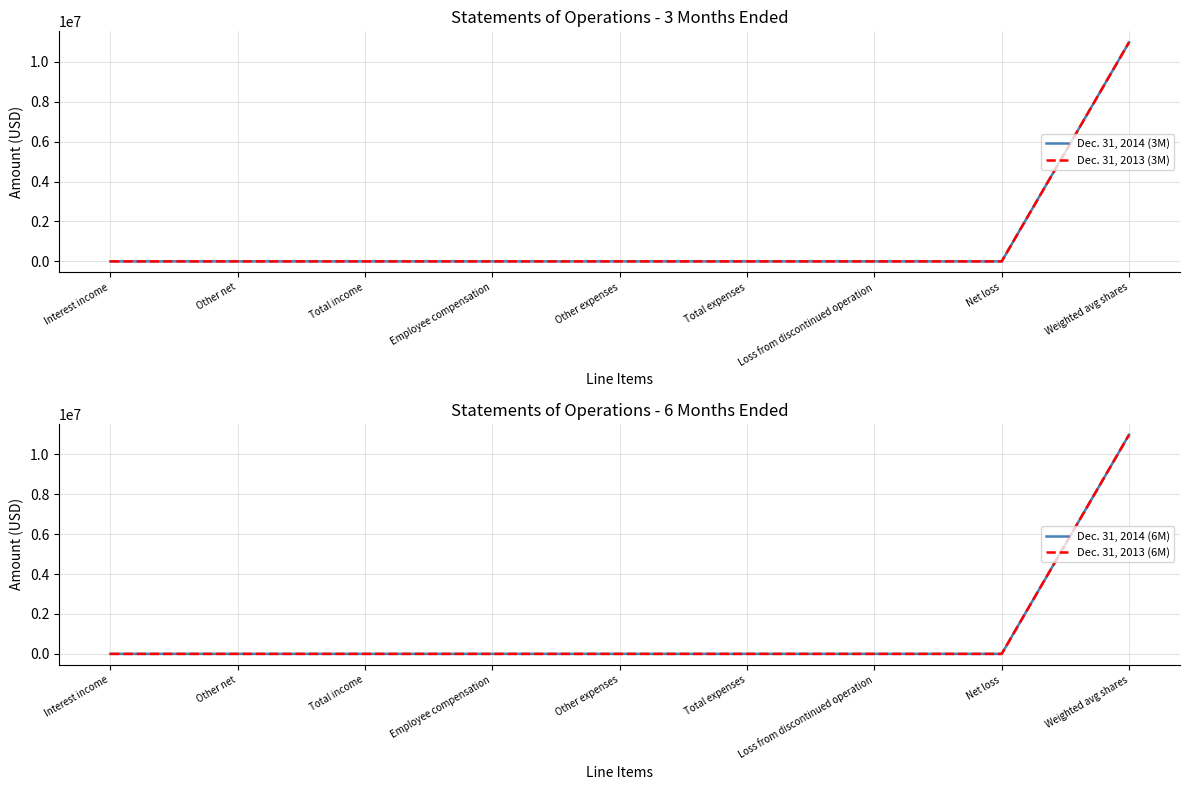

List the labels in order of Dec. 31, 2013 (3M) value, largest first.

Weighted avg shares, Interest income, Other net, Total income, Employee compensation, Other expenses, Total expenses, Loss from discontinued operation, Net loss